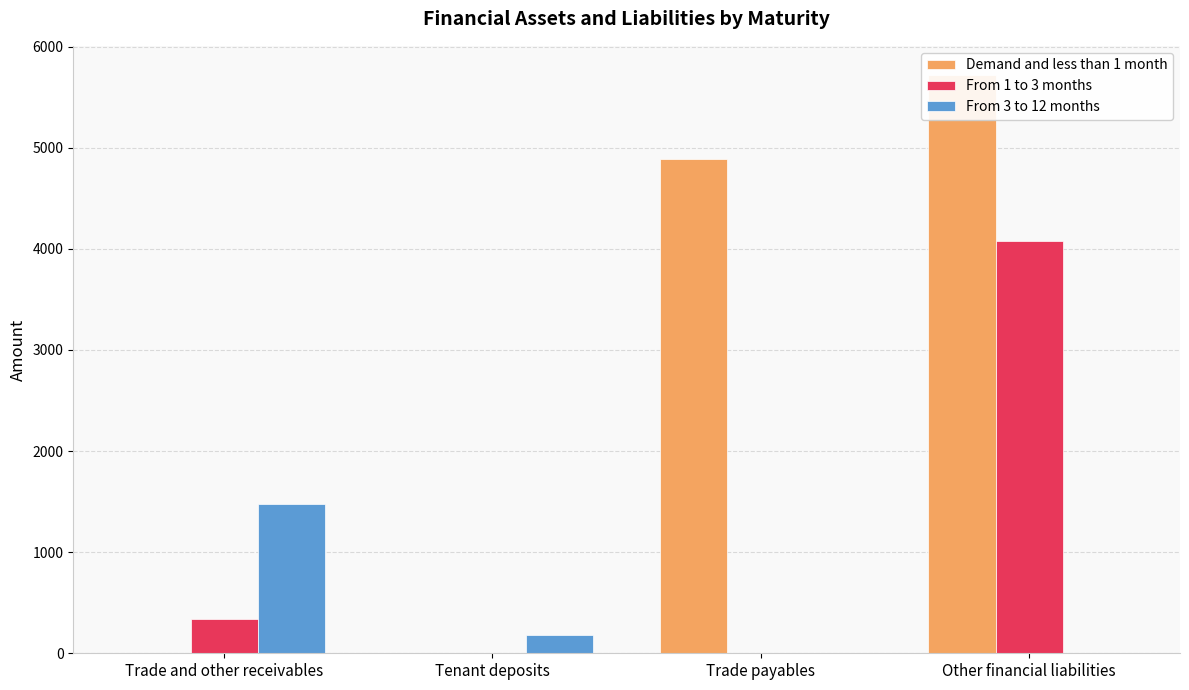

Reading left to right, list all the values displayed in this chart.

Demand and less than 1 month: Trade and other receivables=0.0	Tenant deposits=0.0	Trade payables=4890.8	Other financial liabilities=5721.0
From 1 to 3 months: Trade and other receivables=342.6	Tenant deposits=0.0	Trade payables=0.0	Other financial liabilities=4074.6
From 3 to 12 months: Trade and other receivables=1481.1	Tenant deposits=182.1	Trade payables=0.0	Other financial liabilities=0.0